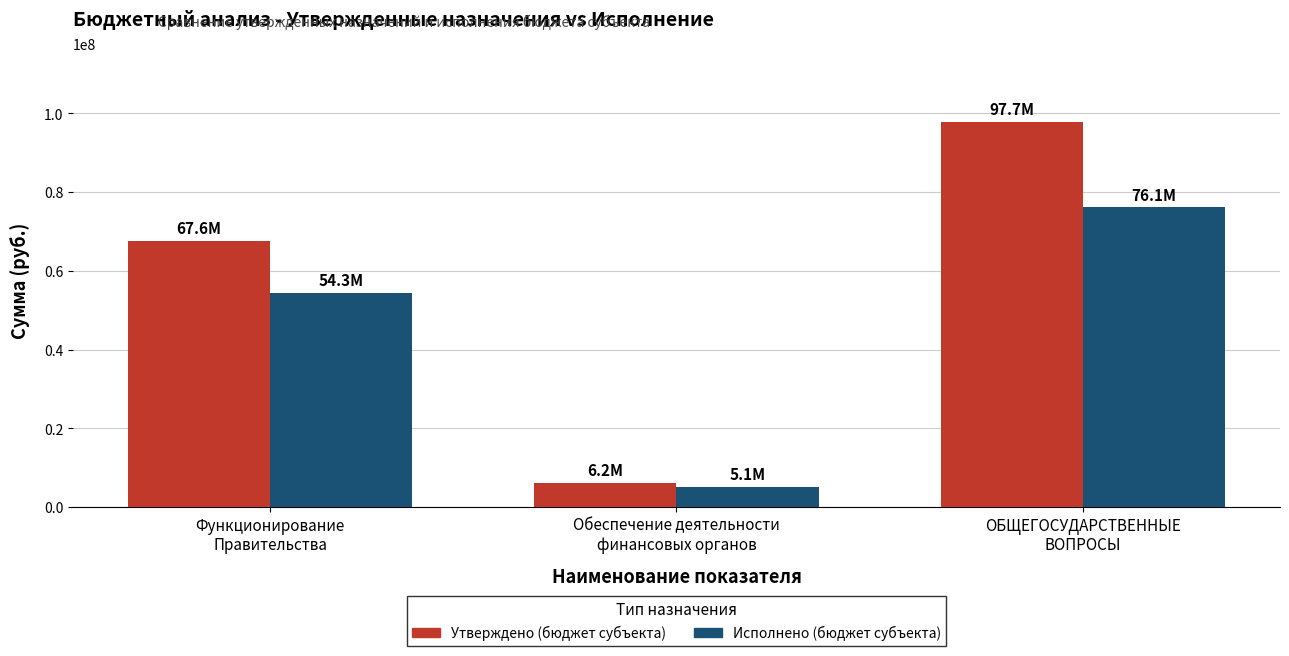

Which series has the largest total across all categories?

Утверждено (бюджет субъекта)